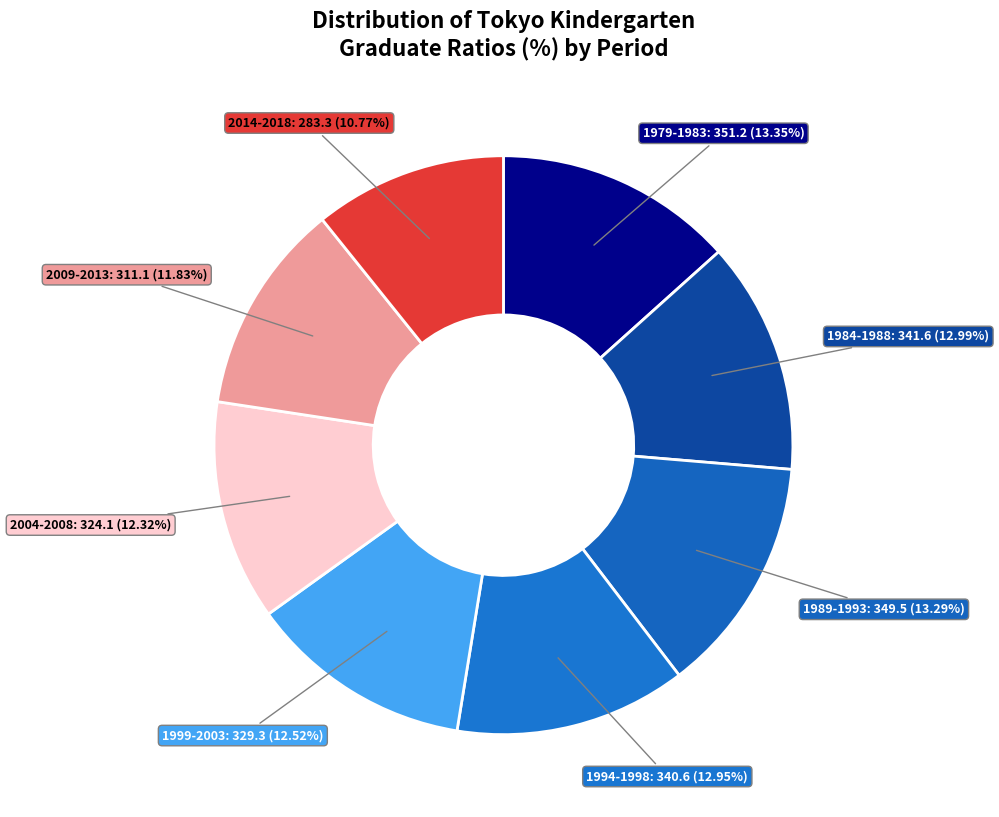

Combined, do 2014-2018 and 1989-1993 account for over 50%?

No